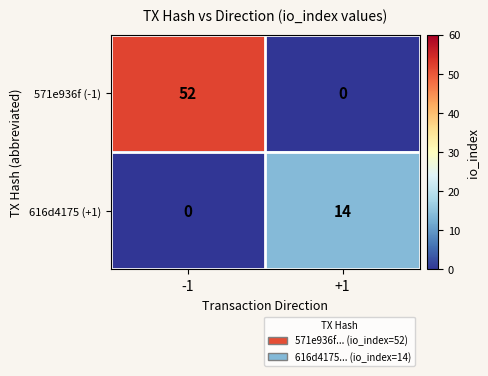

Count the number of data series in this chart.

2